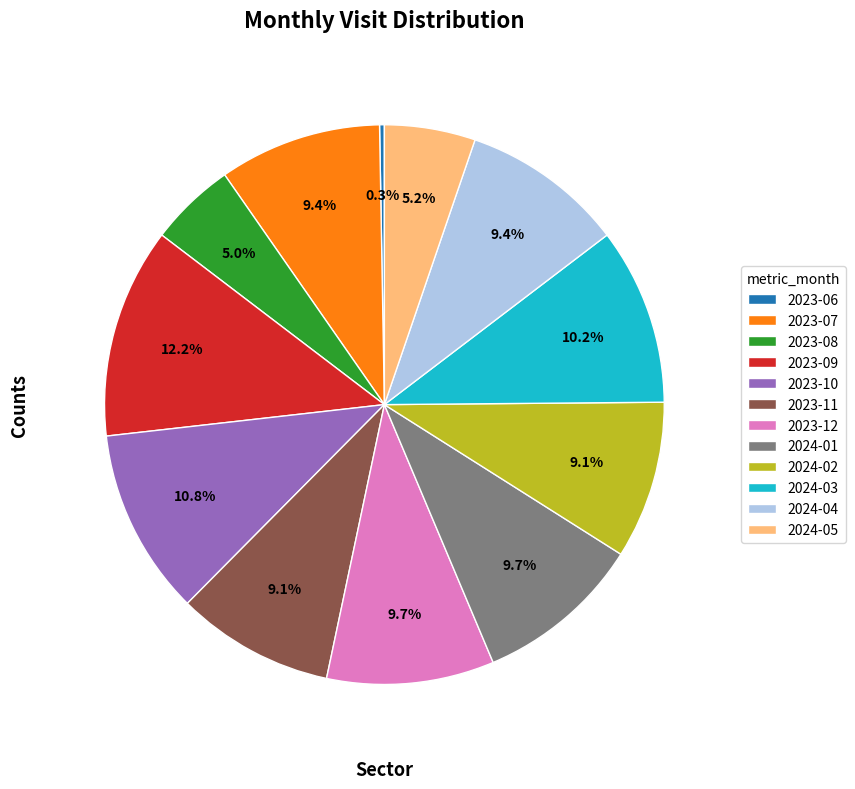

What is the largest slice in the pie chart?

2023-09